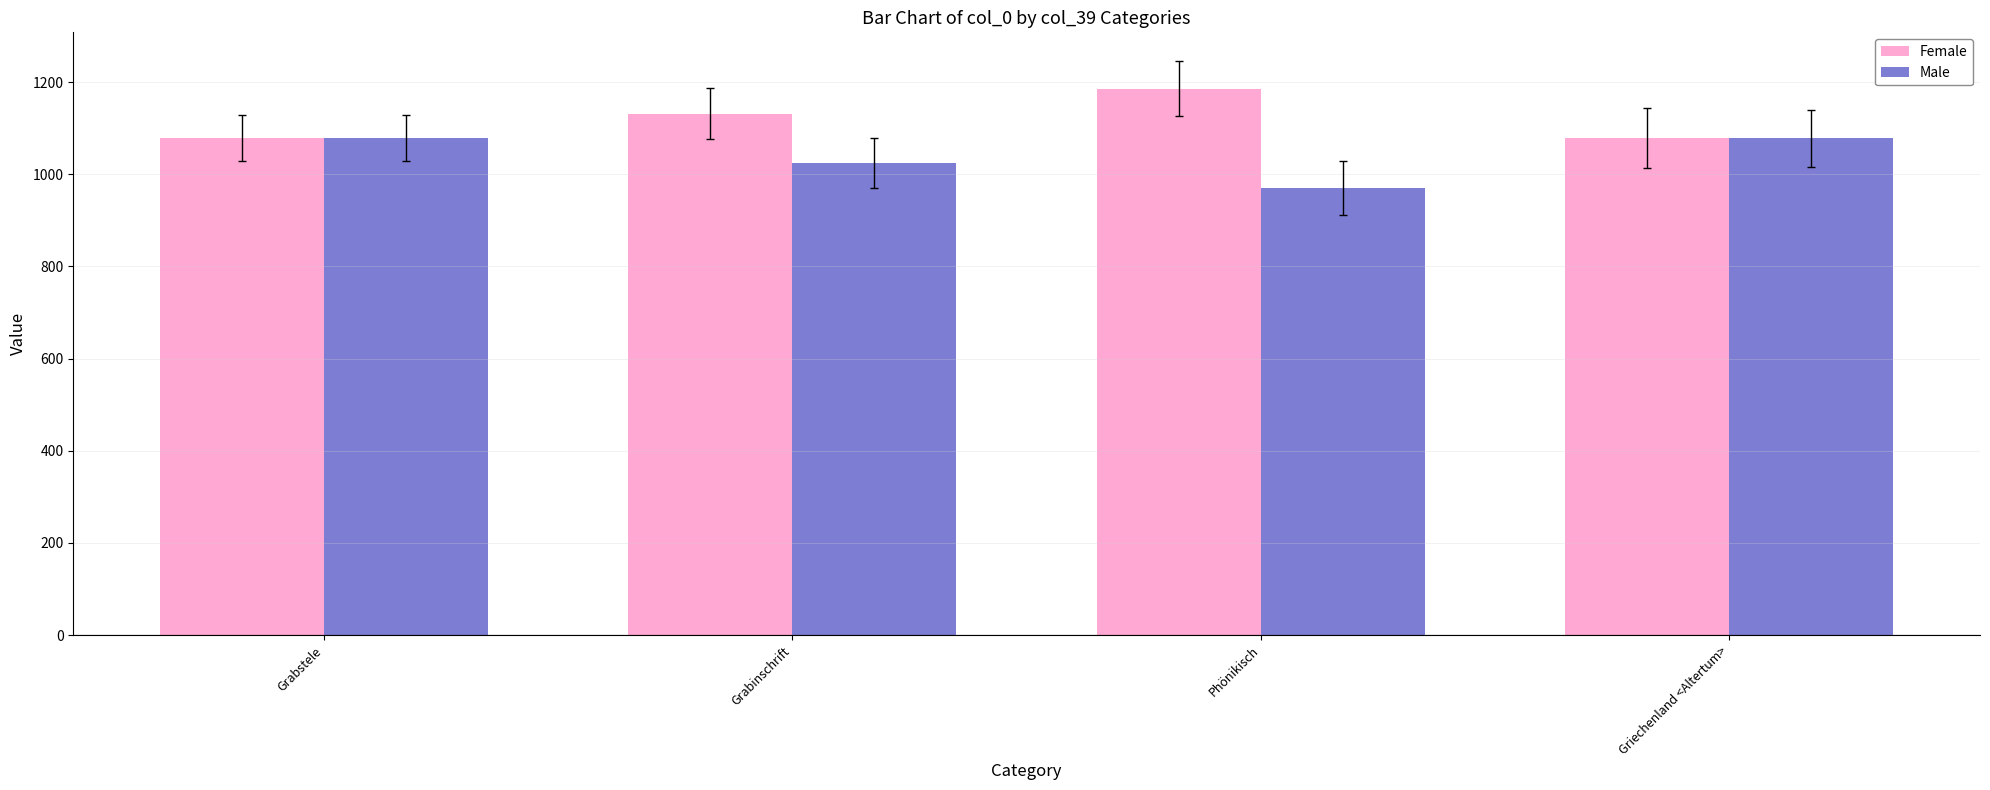

Which label corresponds to the largest value in the chart?

Phönikisch